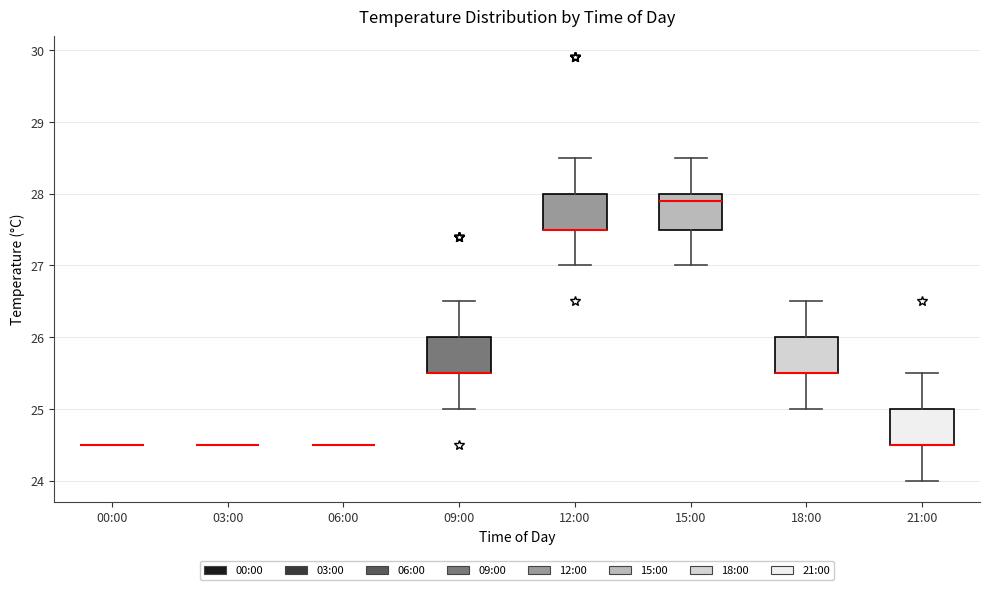

Reading left to right, read every box against the y-axis: the position of its median line, the range the box covers, and the ends of its whiskers. The values are not printed on the chart, so give them approximately, as read against the axis.

00:00: box collapsed to a line at 24.5, whiskers 24.5 to 24.5
03:00: box collapsed to a line at 24.5, whiskers 24.5 to 24.5
06:00: box collapsed to a line at 24.5, whiskers 24.5 to 24.5
09:00: median 25.5 (drawn on the box's lower edge), box 25.5 to 26.0, whiskers 25.0 to 26.5
12:00: median 27.5 (drawn on the box's lower edge), box 27.5 to 28.0, whiskers 27.0 to 28.5
15:00: median 27.9, box 27.5 to 28.0, whiskers 27.0 to 28.5
18:00: median 25.5 (drawn on the box's lower edge), box 25.5 to 26.0, whiskers 25.0 to 26.5
21:00: median 24.5 (drawn on the box's lower edge), box 24.5 to 25.0, whiskers 24.0 to 25.5